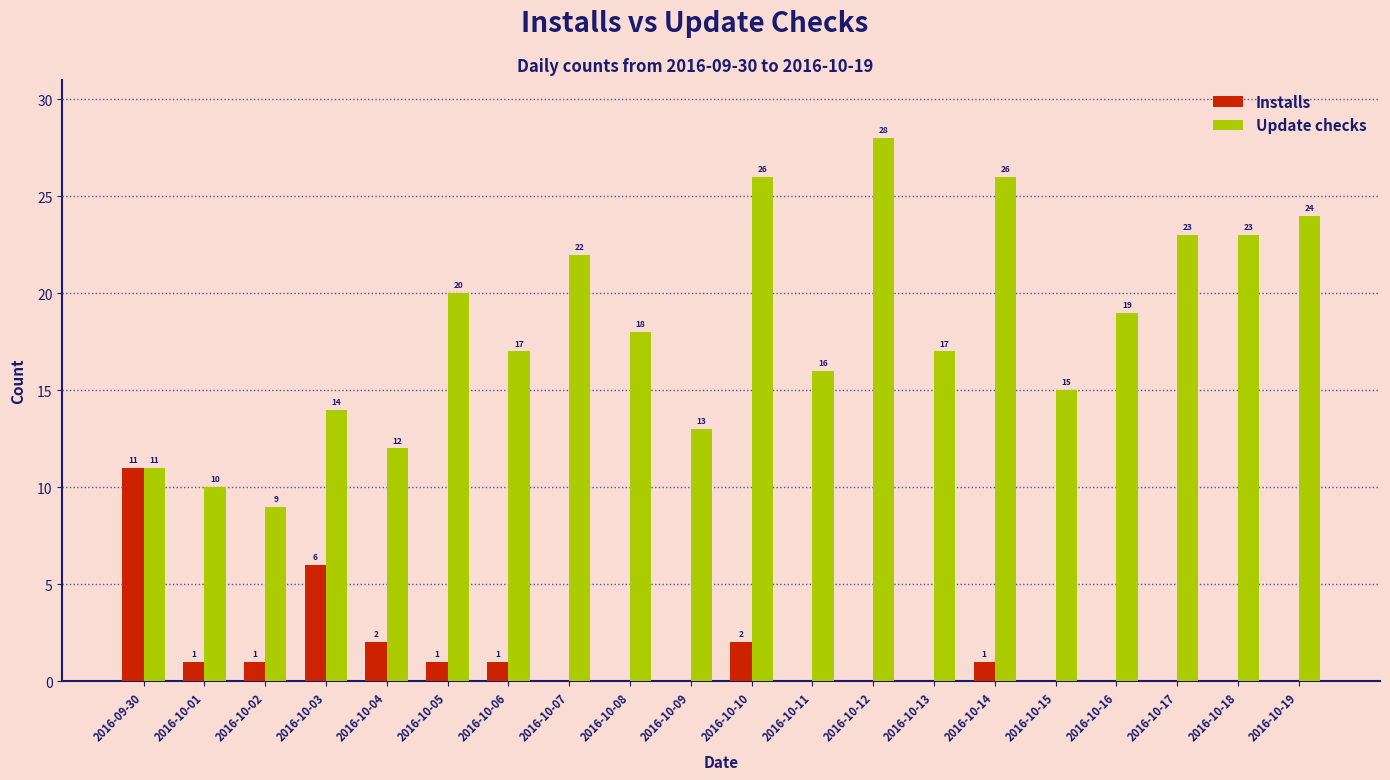

The value of Installs at 2016-10-18 is 5. True or false?

False